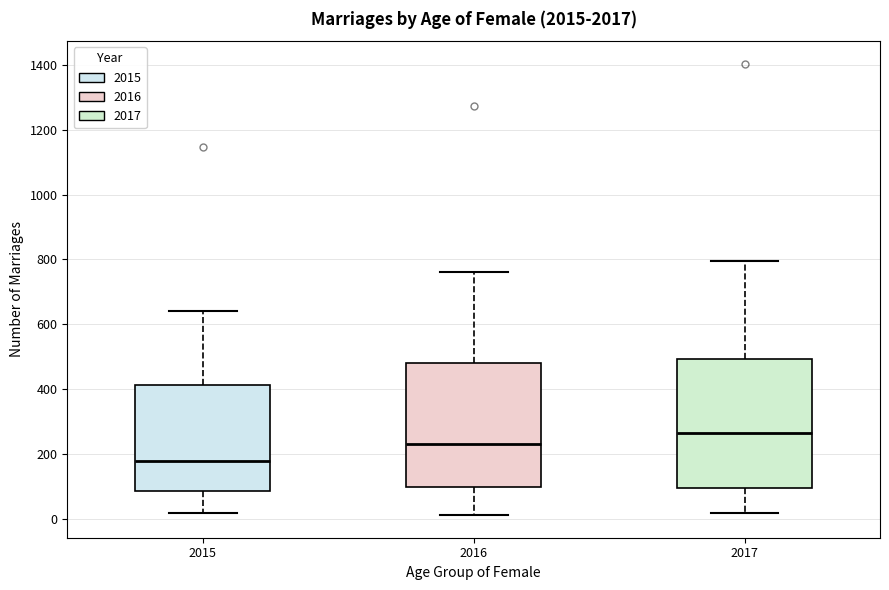

Reading left to right, transcribe this box plot: for each box, give where its median line is, the range the box spans, and where its two whiskers end, as read against the y-axis. The values are not printed on the chart, so give them approximately, as read against the axis.

2015: median 180, box 80 to 420, whiskers 20 to 640
2016: median 240, box 100 to 480, whiskers 20 to 760
2017: median 260, box 100 to 500, whiskers 20 to 800